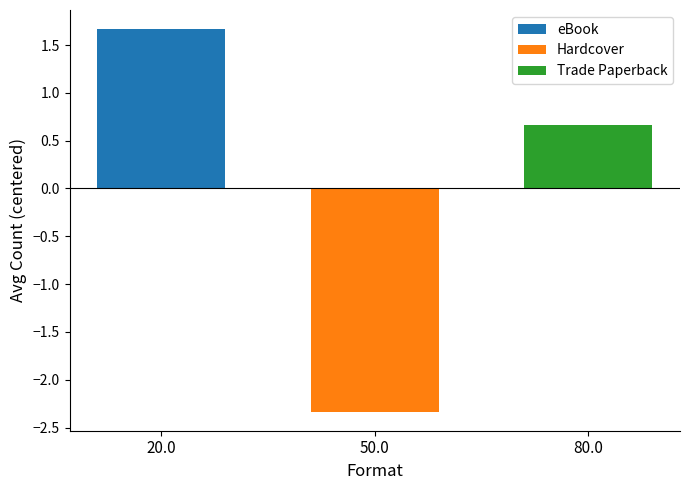

How many distinct data groups are displayed?

3